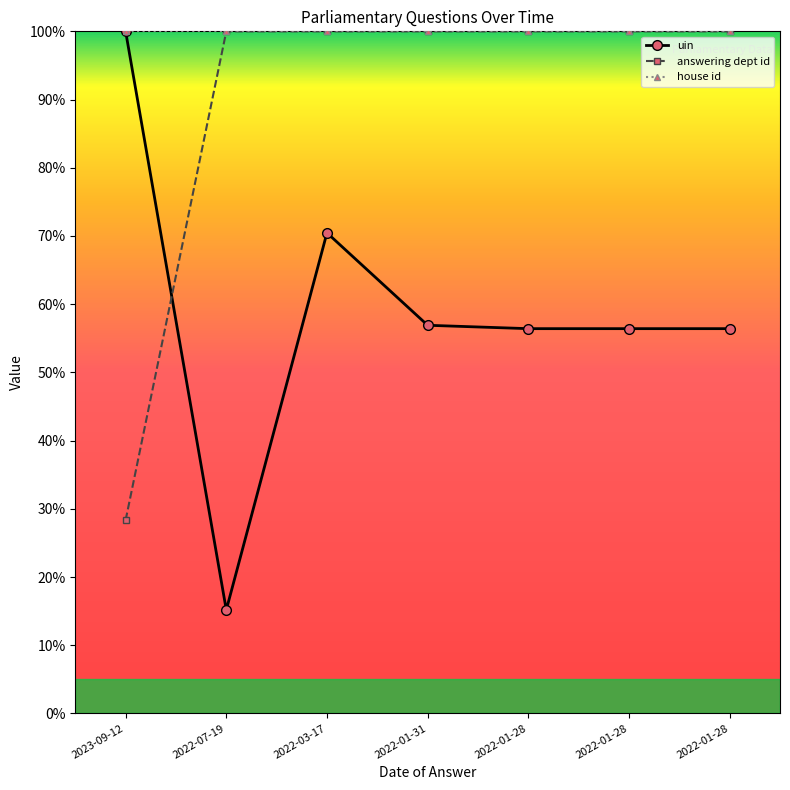

How many categories are shown in the chart?

7